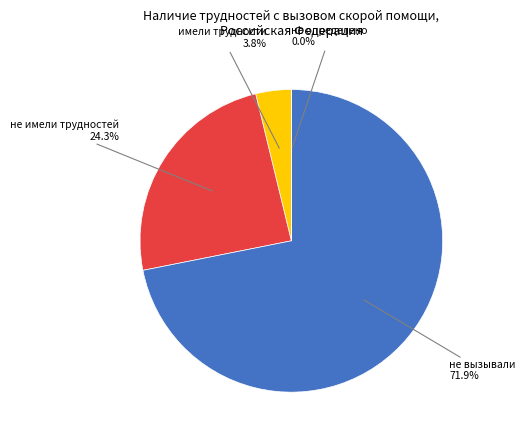

Is there any slice that represents more than half of the pie?

Yes